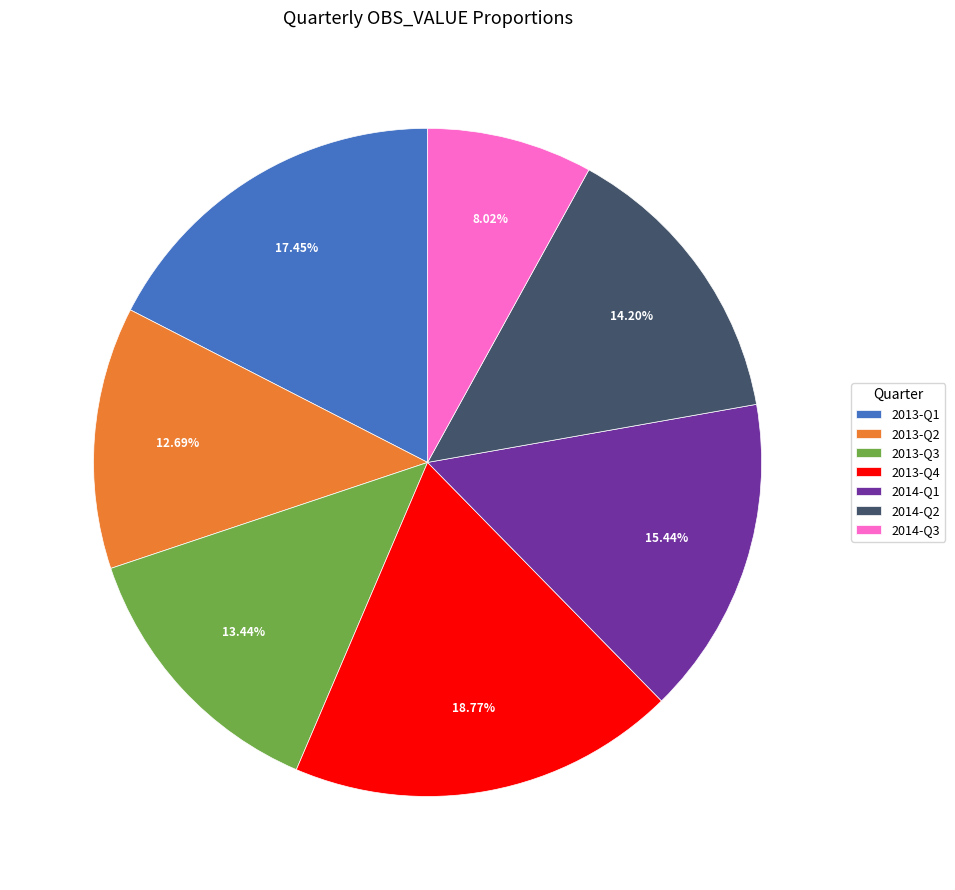

To the nearest percent, what portion does 2013-Q4 represent?

19%